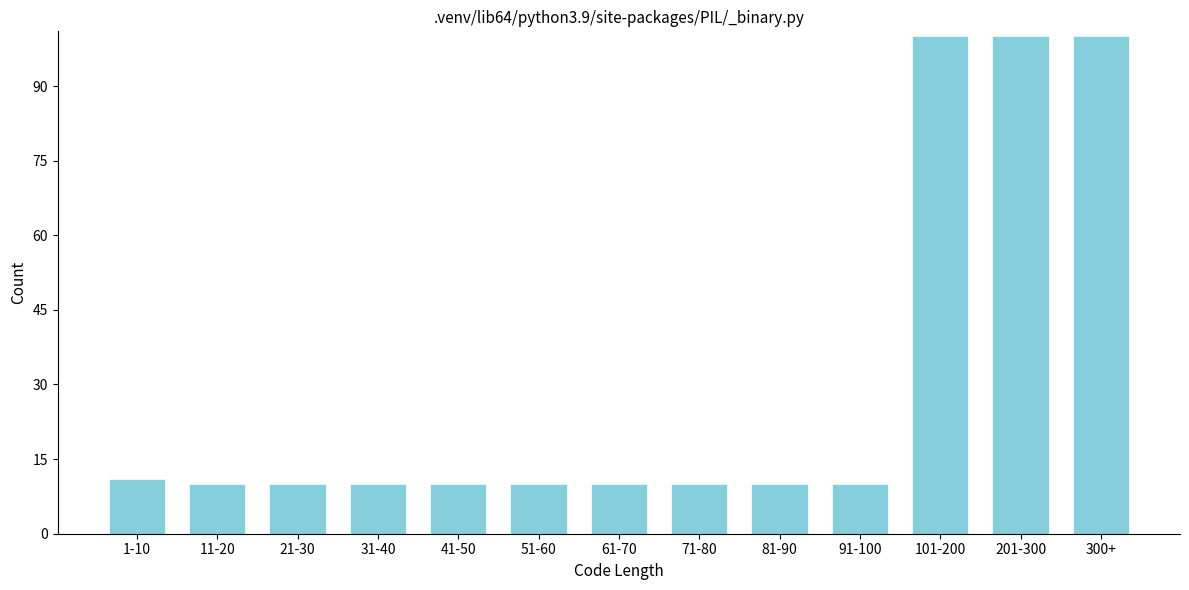

Reading left to right, what are all the values shown in this chart?

1-10=11	11-20=10	21-30=10	31-40=10	41-50=10	51-60=10	61-70=10	71-80=10	81-90=10	91-100=10	101-200=100	201-300=100	300+=100